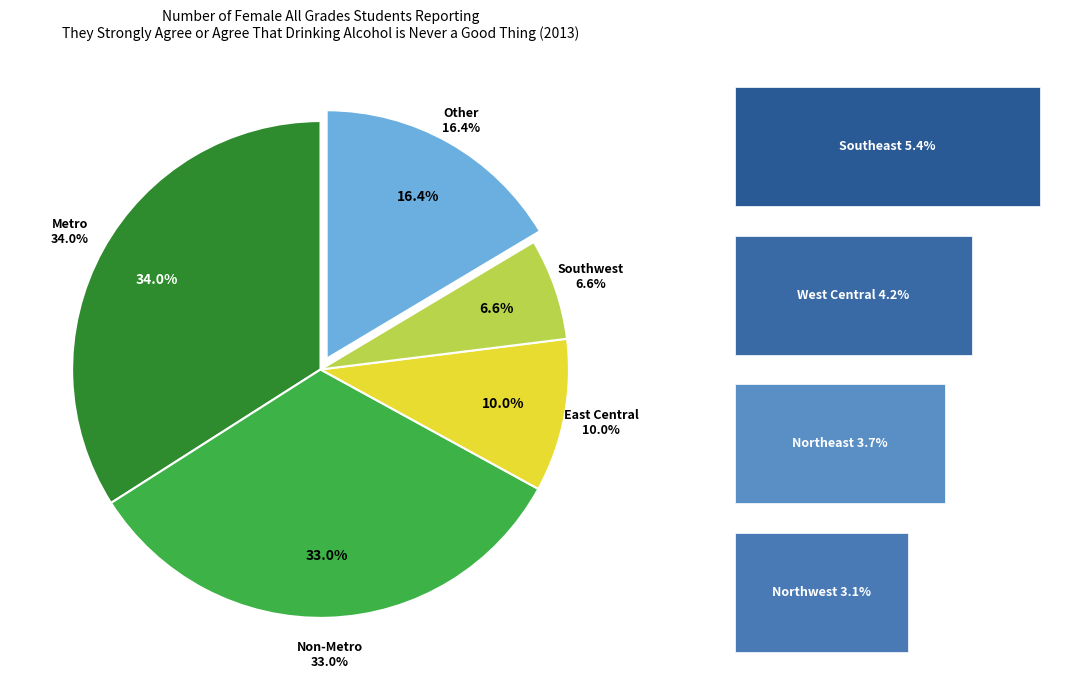

Does Northeast represent more than half of the total?

No